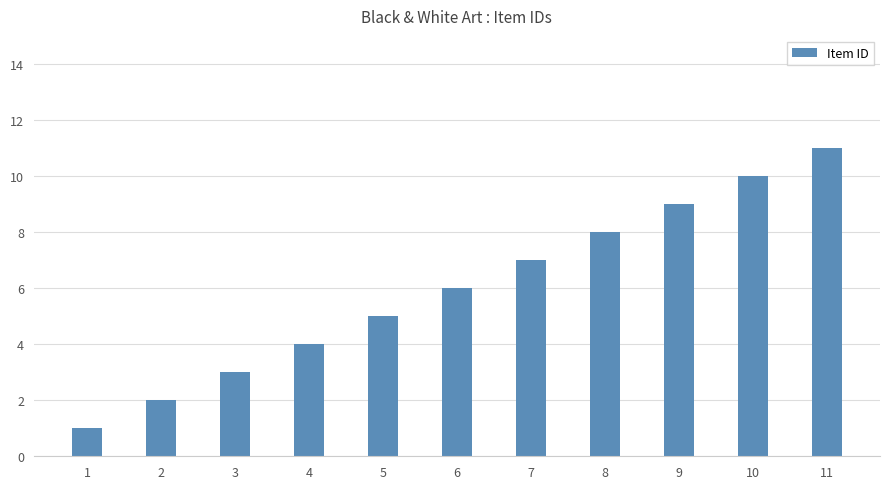

What is the value of the 5th bar from the left?

5